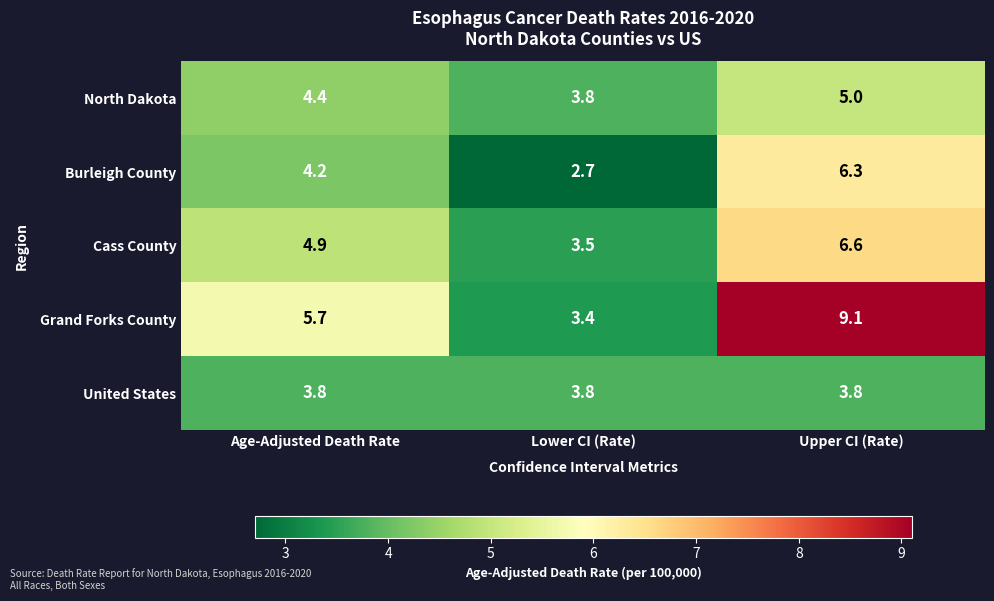

At which category is the sum across all series the highest?

Upper CI (Rate)